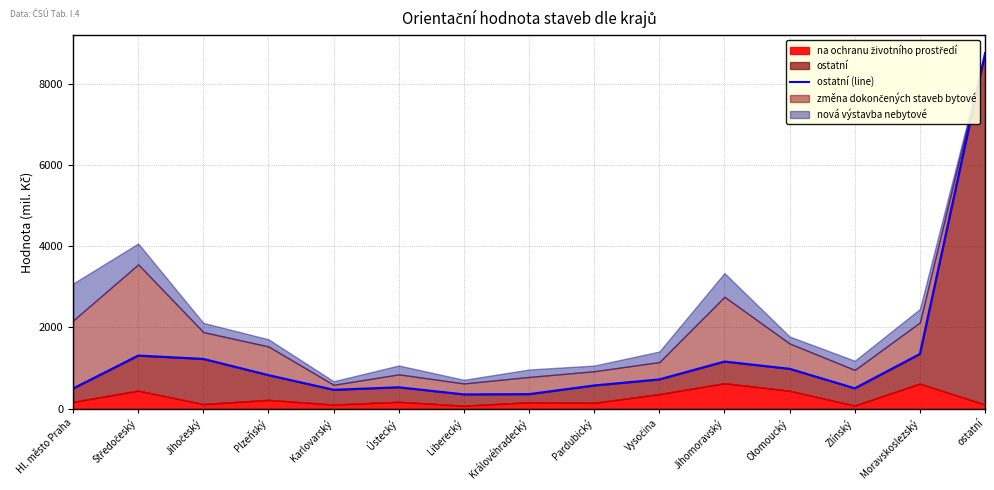

The chart shows a value of 981 at Olomoucký. True or false?

True